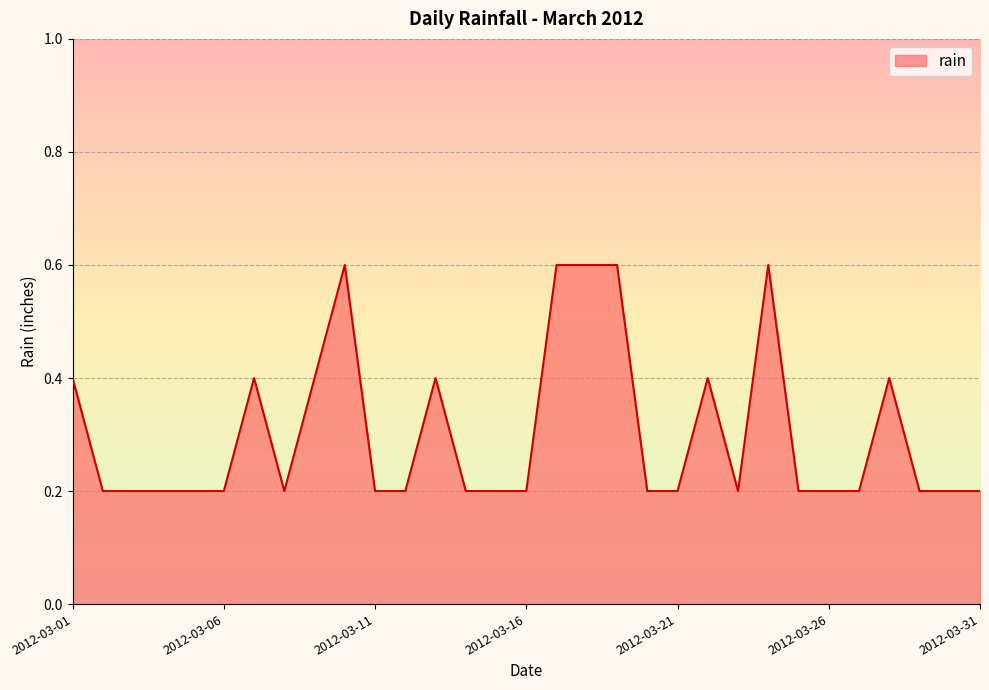

What is the greatest value displayed?

0.6